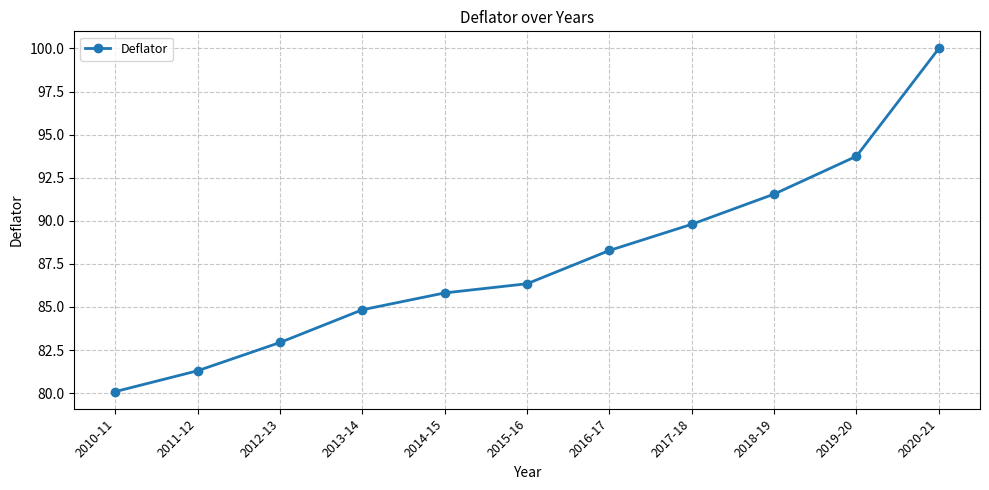

What is the sum of the values at 2013-14 and 2014-15?

170.7